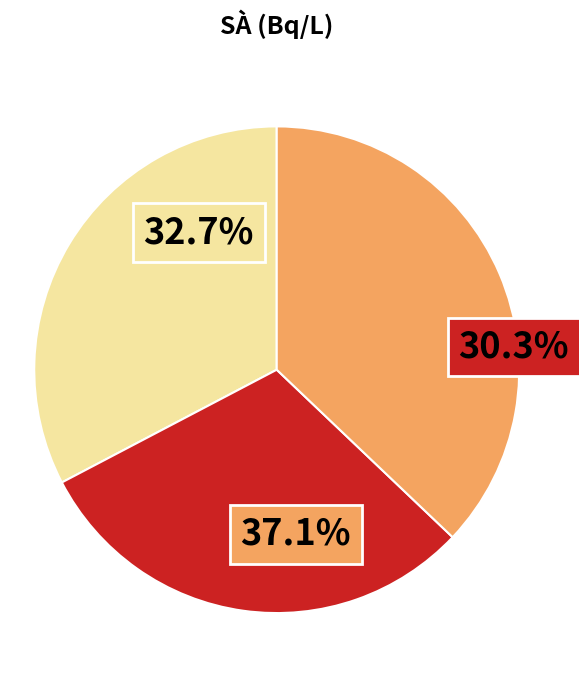

The 02:10 slice represents 1% of the pie. True or false?

False